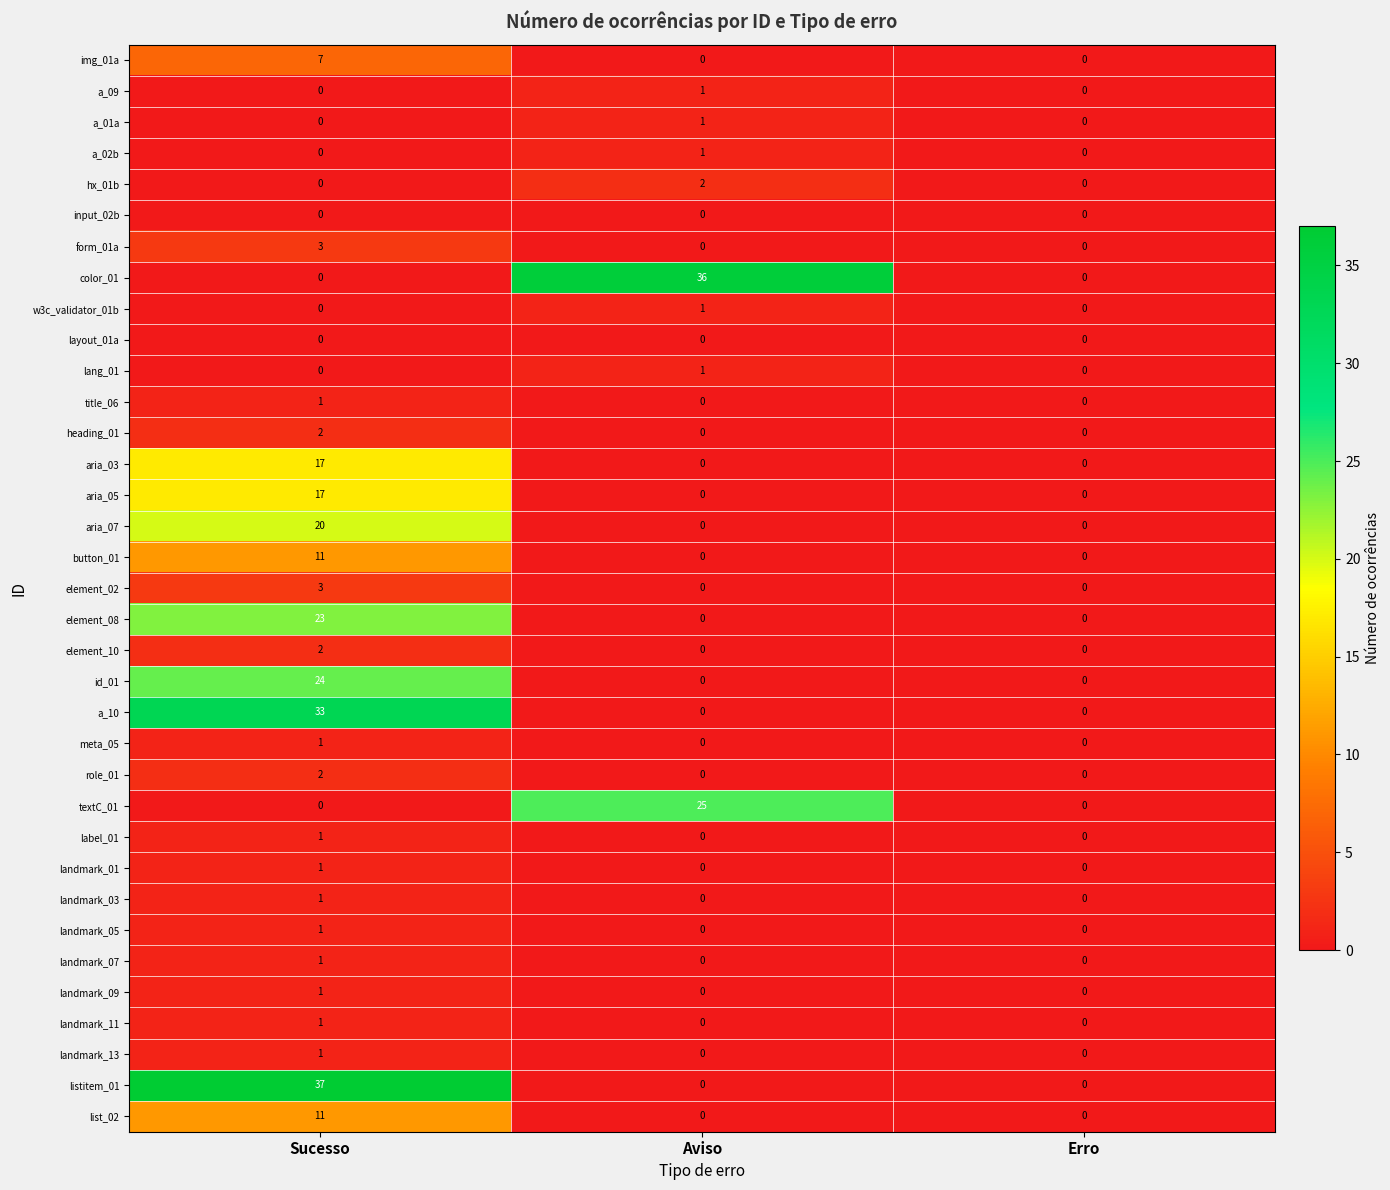

How many series are shown in this chart?

35